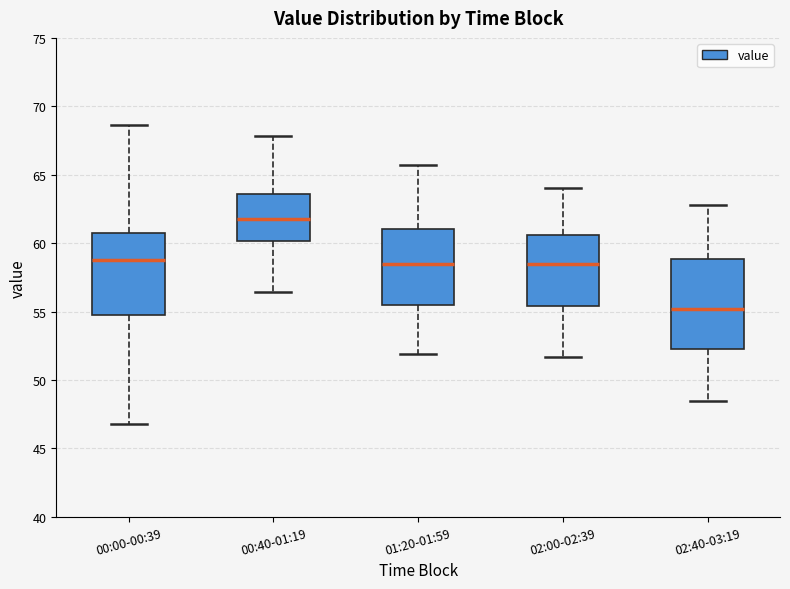

Where does the median line of the box for 00:40-01:19 sit on the y-axis? The values are not printed on the chart, so give them approximately, as read against the axis.

62.0